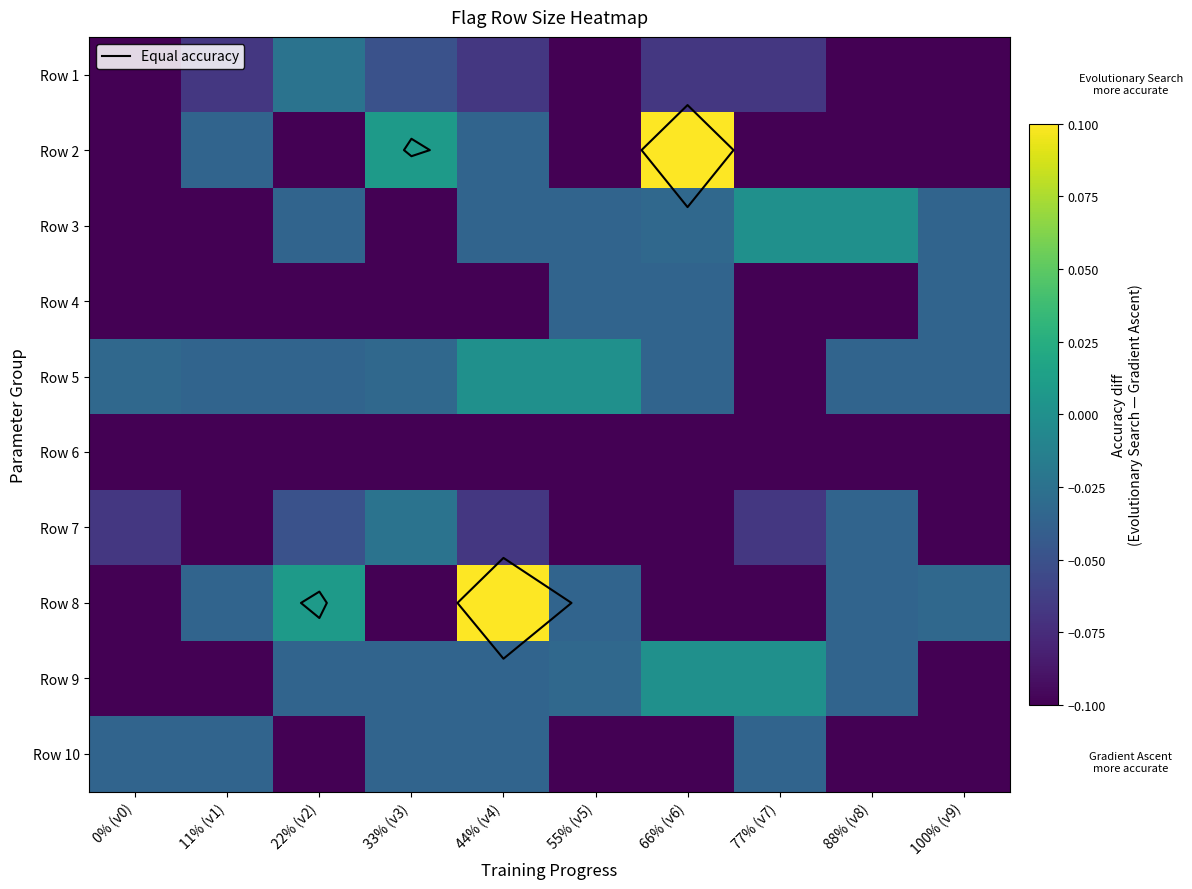

At which category is the sum across all series the highest?

44% (v4)